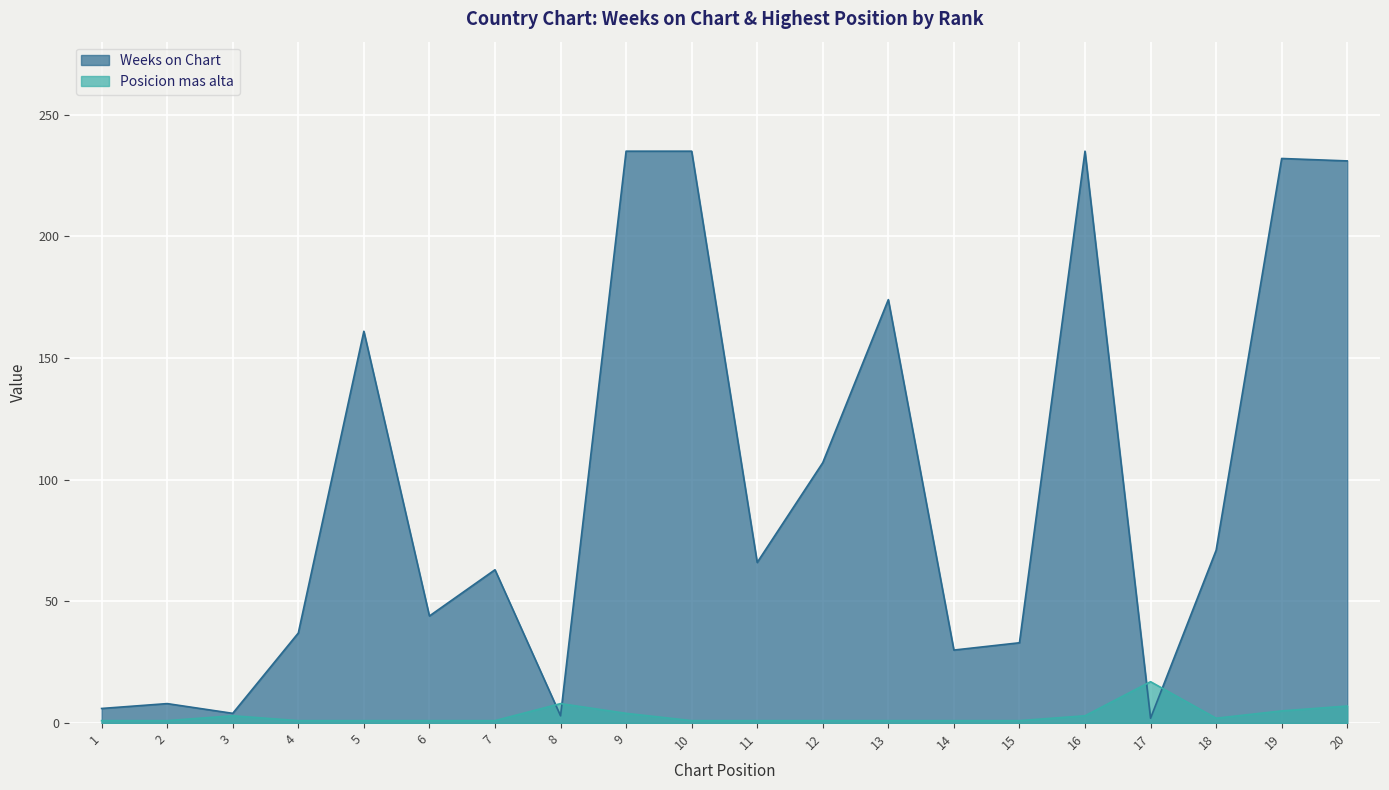

Which series has the largest total across all categories?

Weeks on Chart